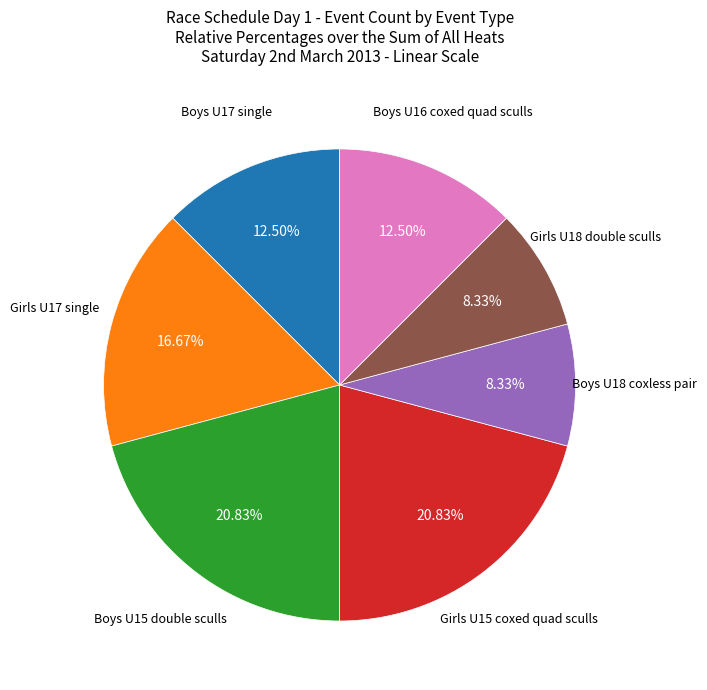

Does any single category account for the majority?

No